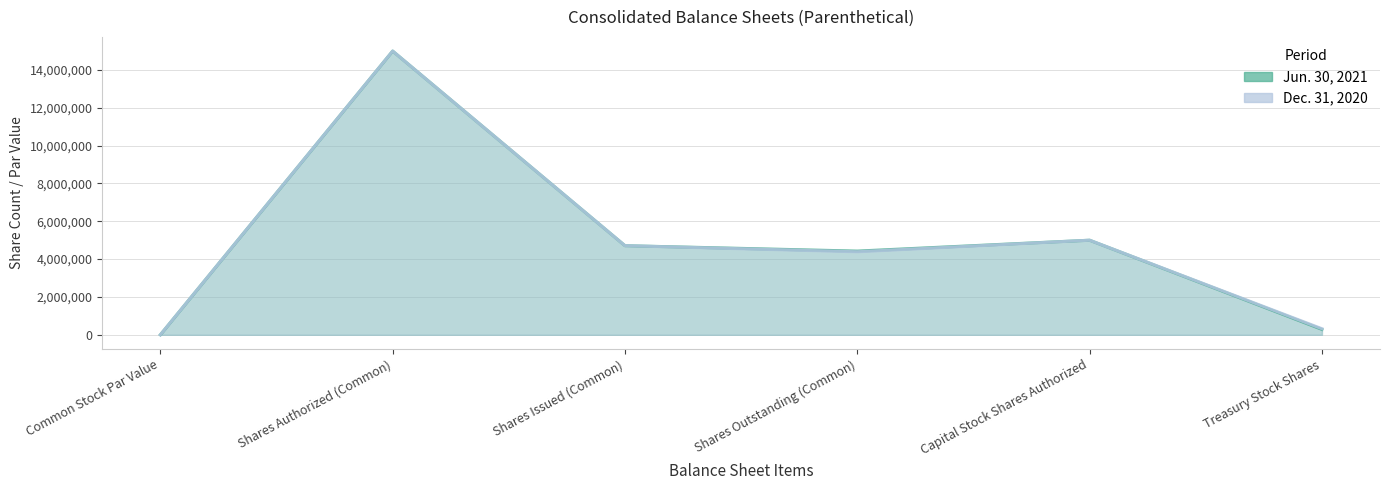

Rank the series by their maximum value, from lowest to highest.

Jun. 30, 2021, Dec. 31, 2020